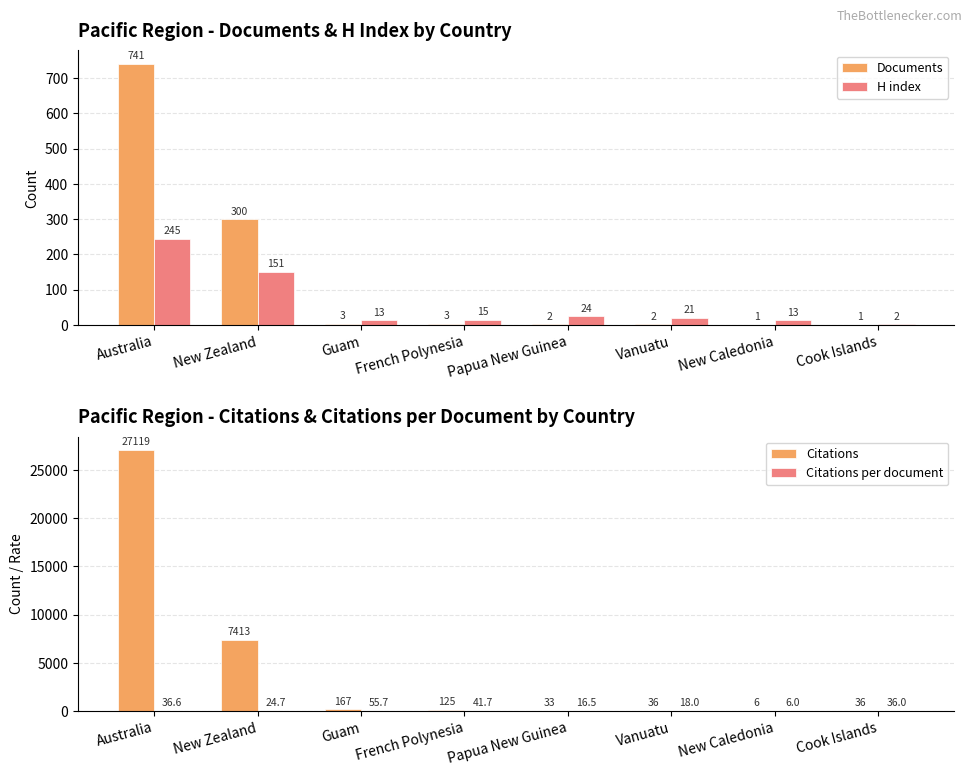

At Guam, list the series in order from largest to smallest.

Citations, Citations per document, H index, Documents